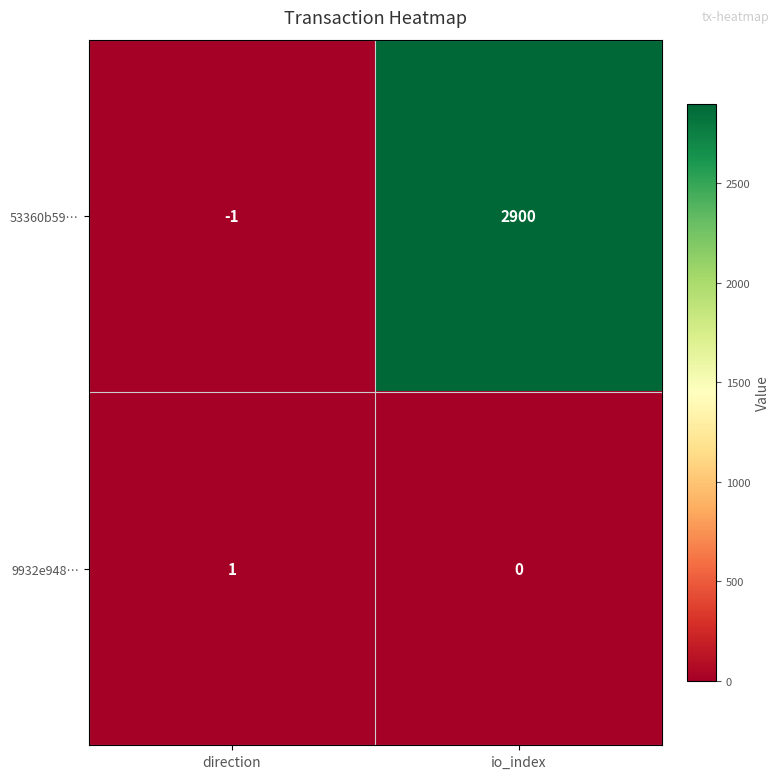

Reading left to right, list all the values displayed in this chart.

53360b59…: -1	2900
9932e948…: 1	0